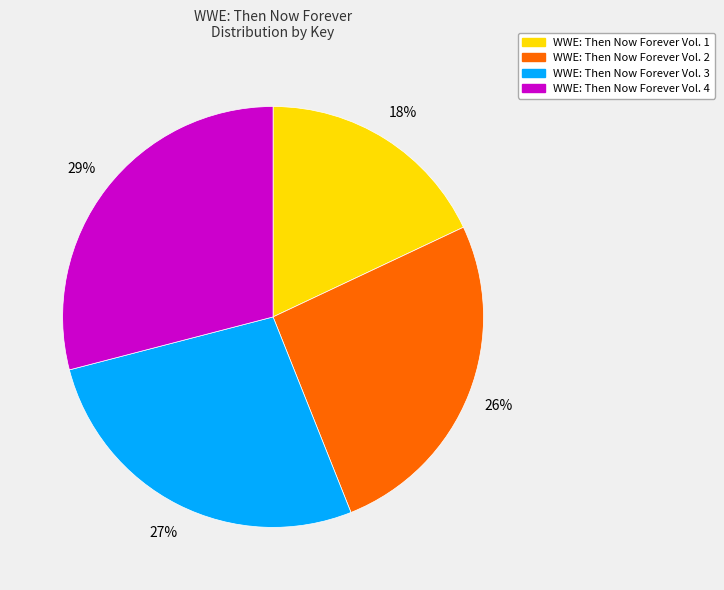

What percentage is the WWE: Then Now Forever Vol. 4 slice, to the nearest percent?

29%